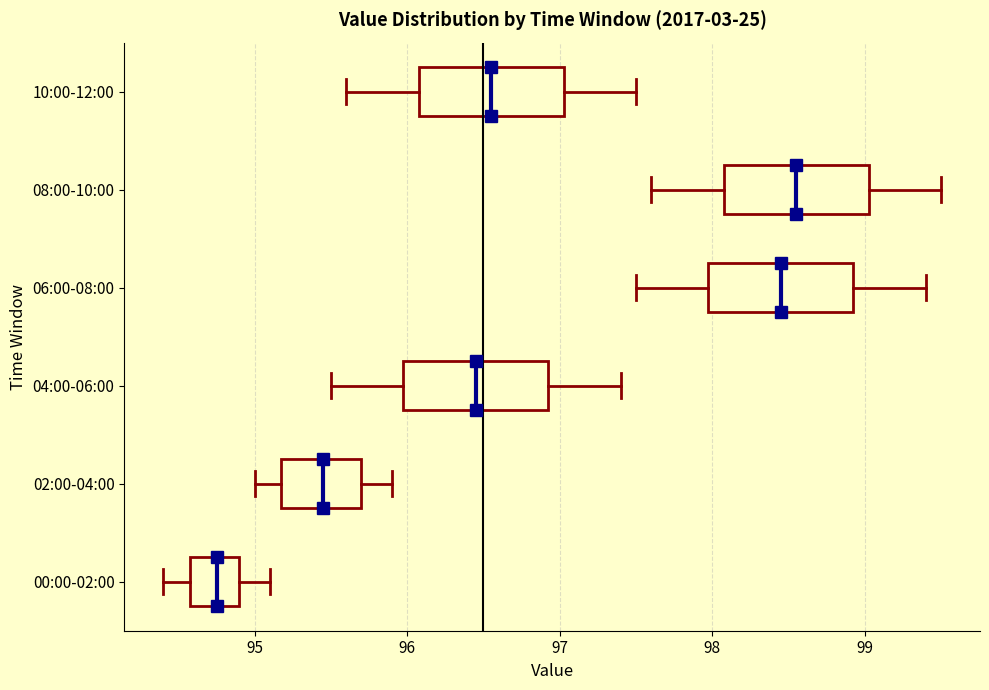

Where is the right edge of the box for 08:00-10:00 on the x-axis? The values are not printed on the chart, so give them approximately, as read against the axis.

99.0